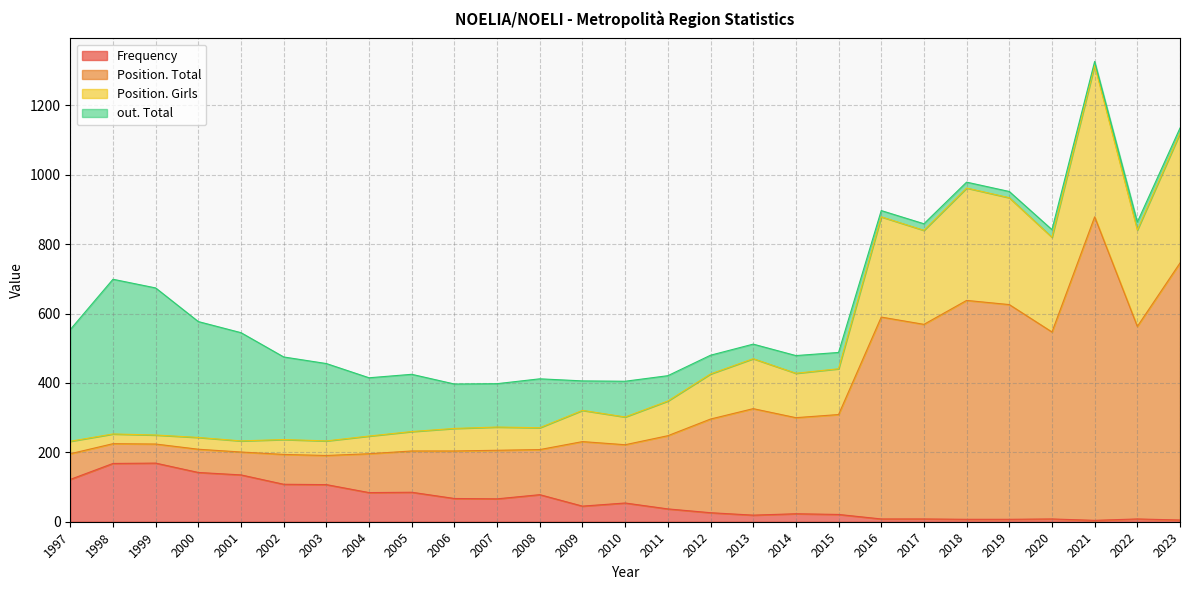

What value does the Frequency series have at 2010?

54